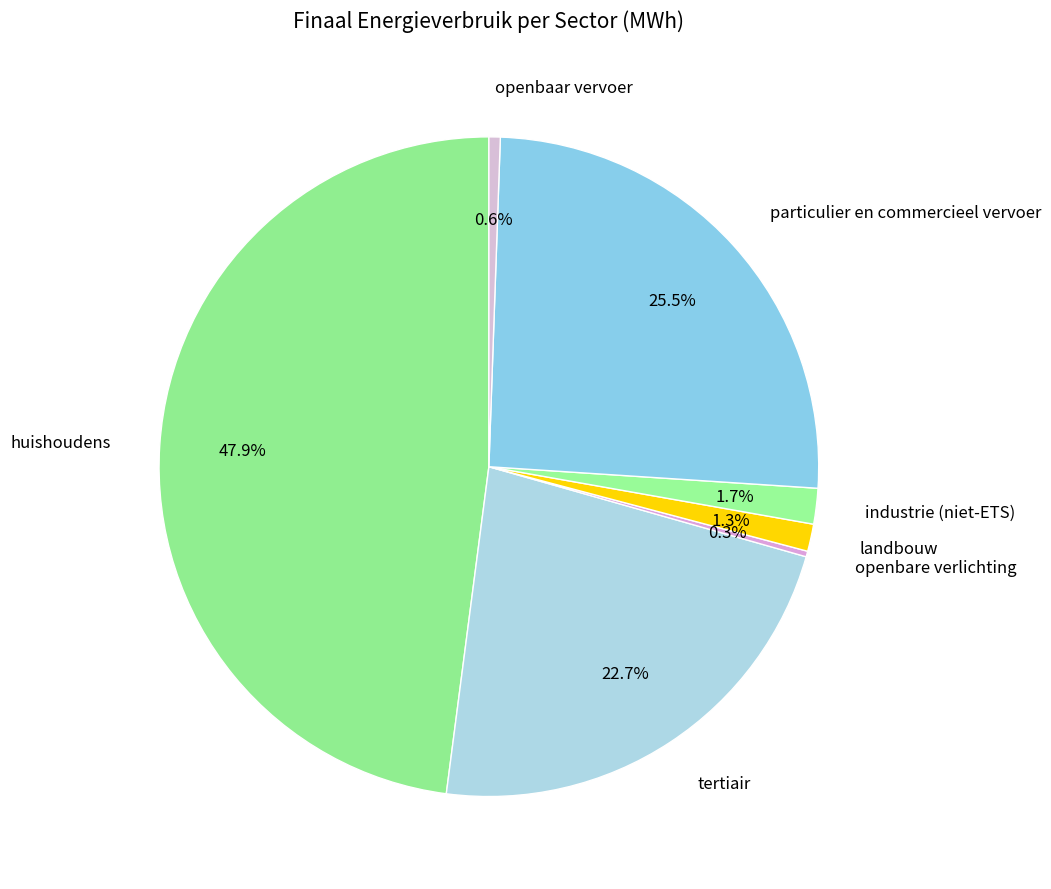

To the nearest percent, what is the average slice percentage?

14%